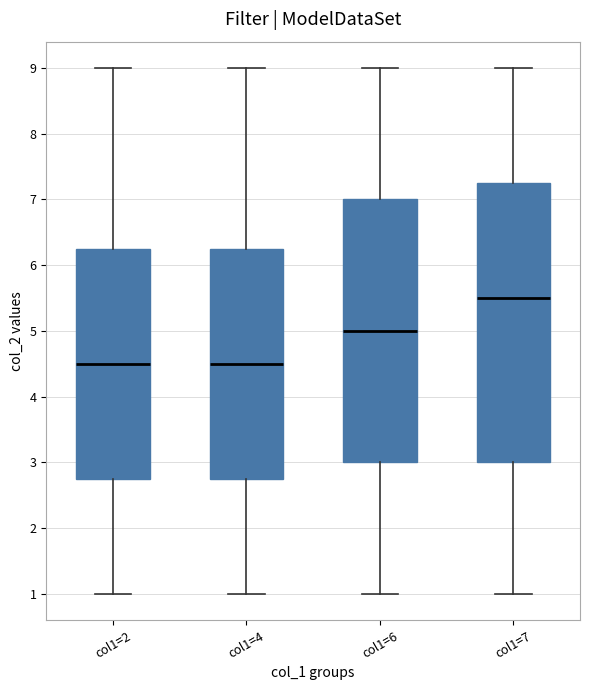

Reading left to right, transcribe this box plot: for each box, give where its median line is, the range the box spans, and where its two whiskers end, as read against the y-axis. The values are not printed on the chart, so give them approximately, as read against the axis.

col1=2: median 4.5, box 2.8 to 6.3, whiskers 1.0 to 9.0
col1=4: median 4.5, box 2.8 to 6.3, whiskers 1.0 to 9.0
col1=6: median 5.0, box 3.0 to 7.0, whiskers 1.0 to 9.0
col1=7: median 5.5, box 3.0 to 7.3, whiskers 1.0 to 9.0